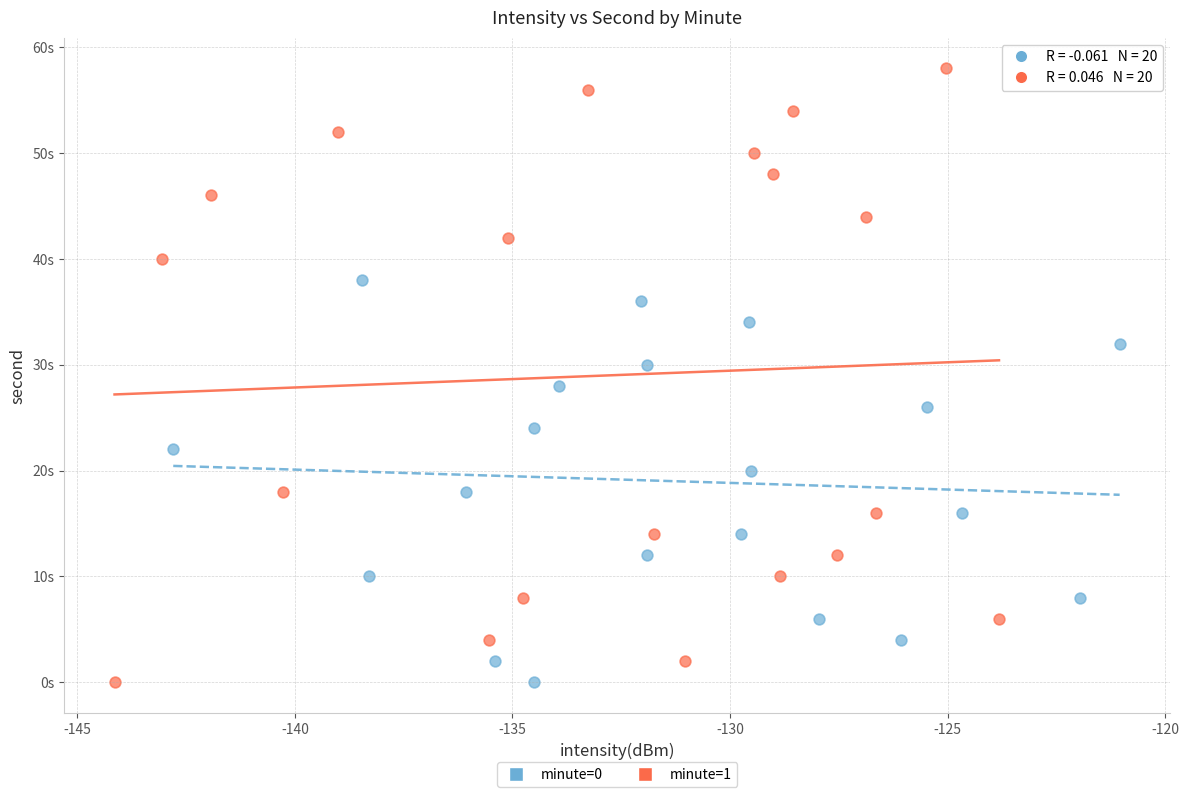

Which series reaches the maximum Y coordinate?

minute=1